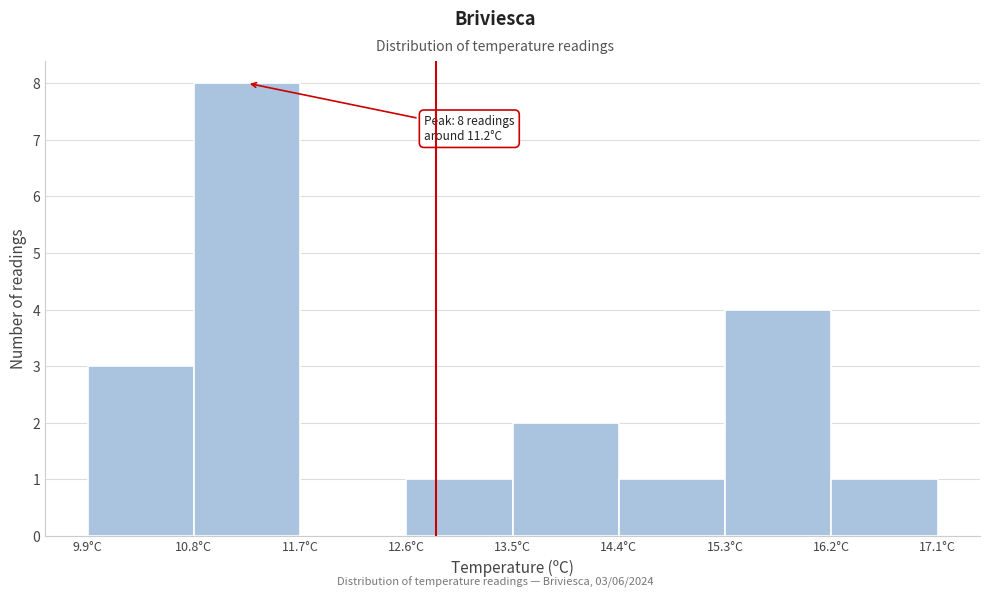

Which range on the x-axis has the tallest bar?

10.8 to 11.7